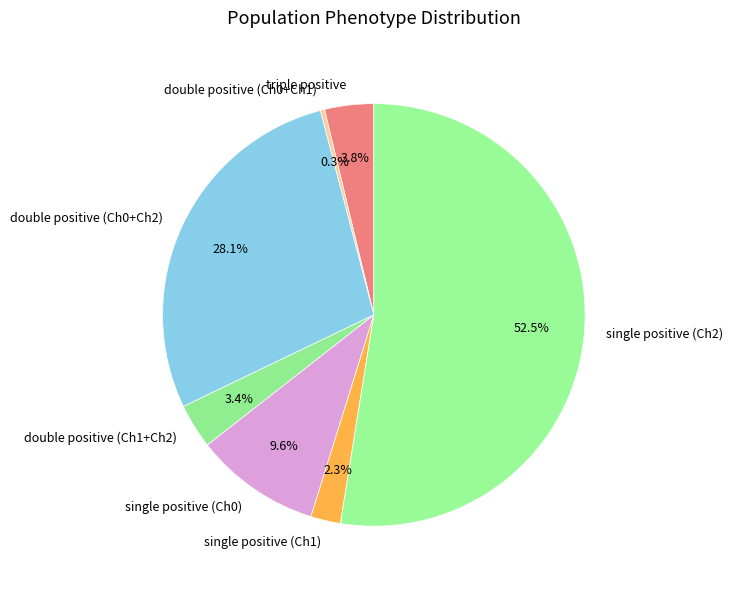

Count the number of slices in the pie.

7